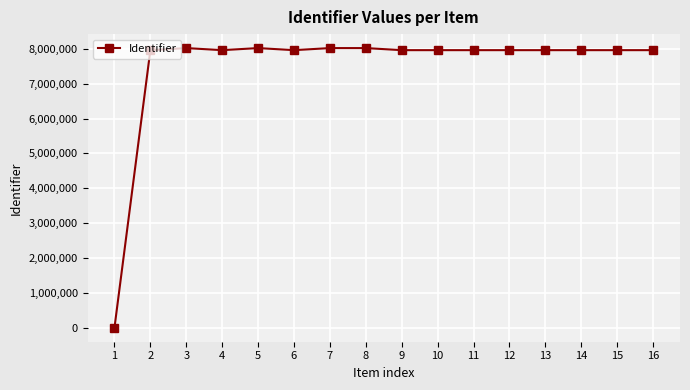

True or false: the data has more than 0 interior local peaks.

True